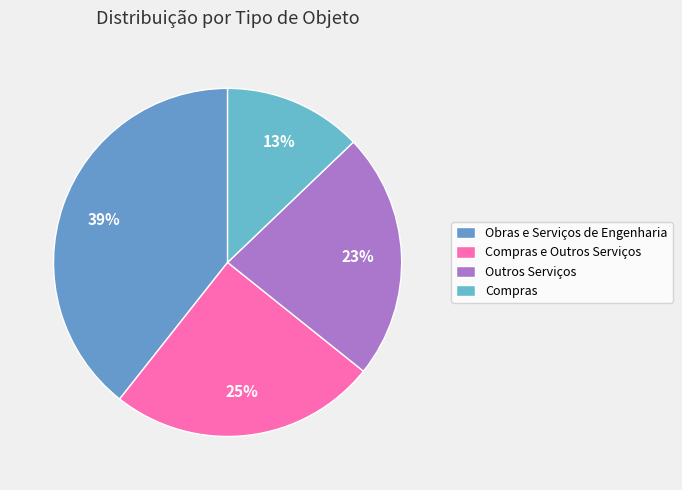

Rank the categories by value from highest to lowest.

Obras e Serviços de Engenharia, Compras e Outros Serviços, Outros Serviços, Compras